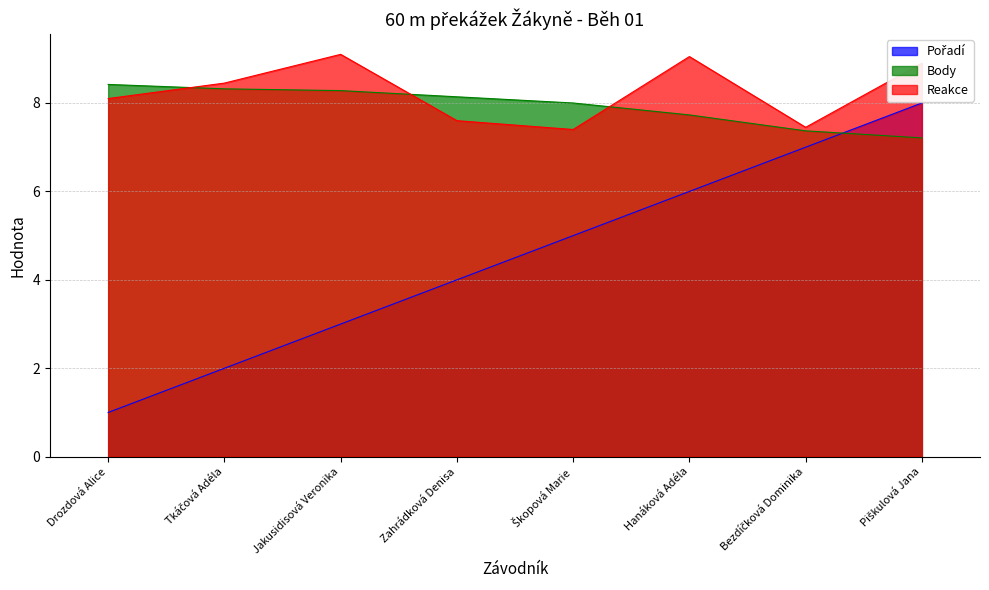

What is the highest value of the Pořadí series?

8.0